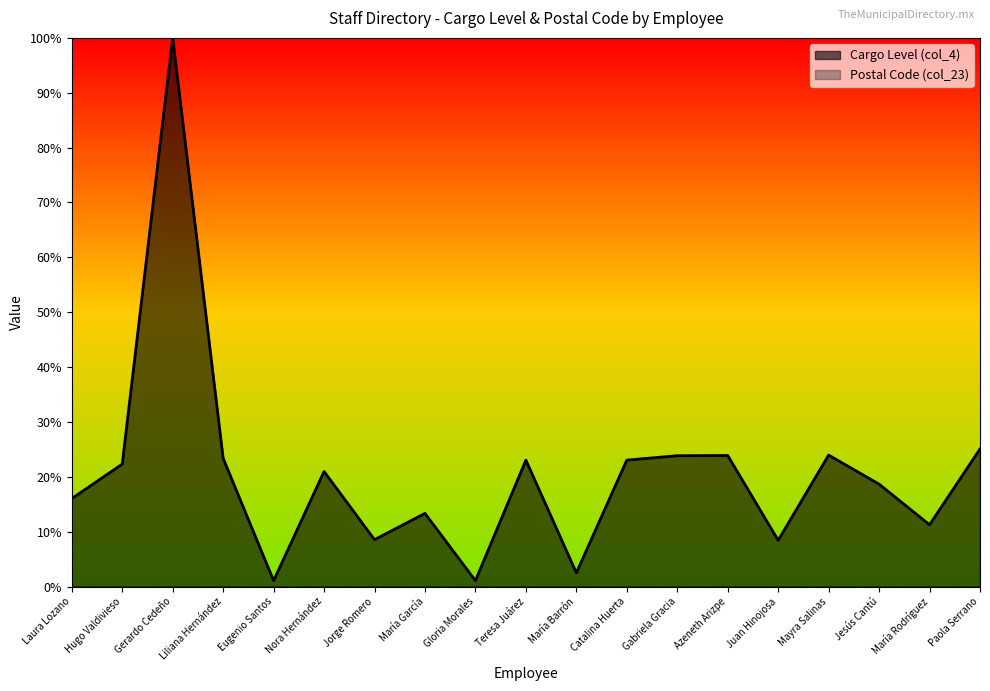

At which label does the data first exceed 20?

Hugo Valdivieso